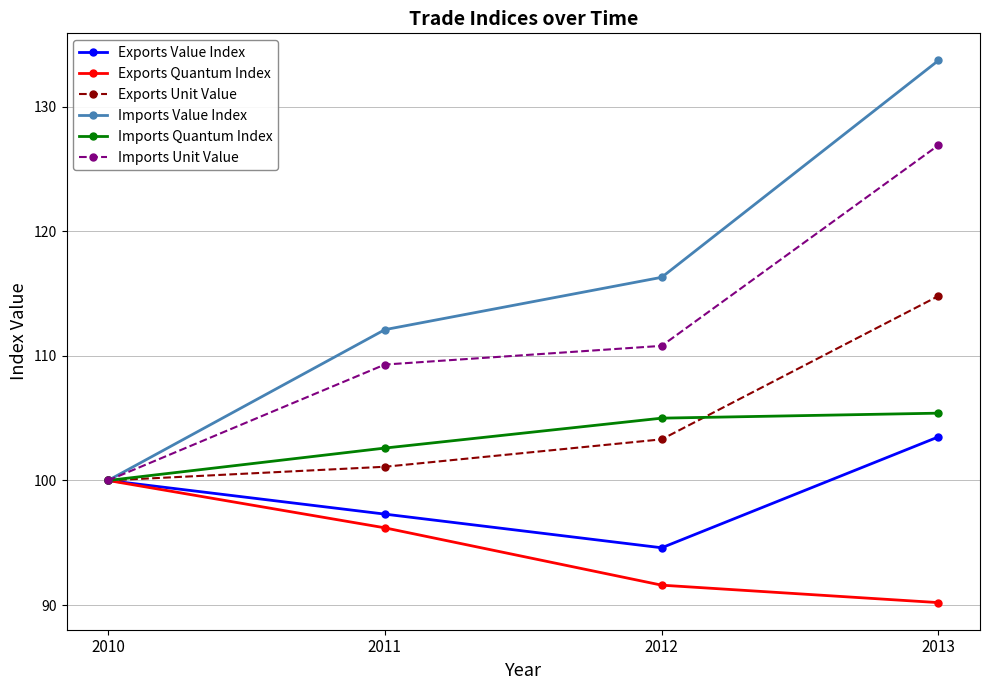

Reading right to left, list all the values displayed in this chart.

Exports Value Index: 2013=103.5	2012=94.6	2011=97.3	2010=100.0
Exports Quantum Index: 2013=90.2	2012=91.6	2011=96.2	2010=100.0
Exports Unit Value: 2013=114.8	2012=103.3	2011=101.1	2010=100.0
Imports Value Index: 2013=133.7	2012=116.3	2011=112.1	2010=100.0
Imports Quantum Index: 2013=105.4	2012=105.0	2011=102.6	2010=100.0
Imports Unit Value: 2013=126.9	2012=110.8	2011=109.3	2010=100.0